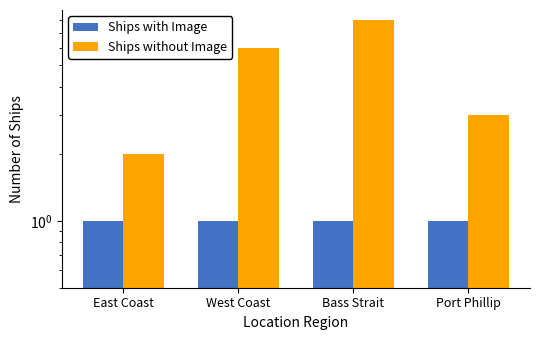

What is the average value of the Ships without Image series?

5